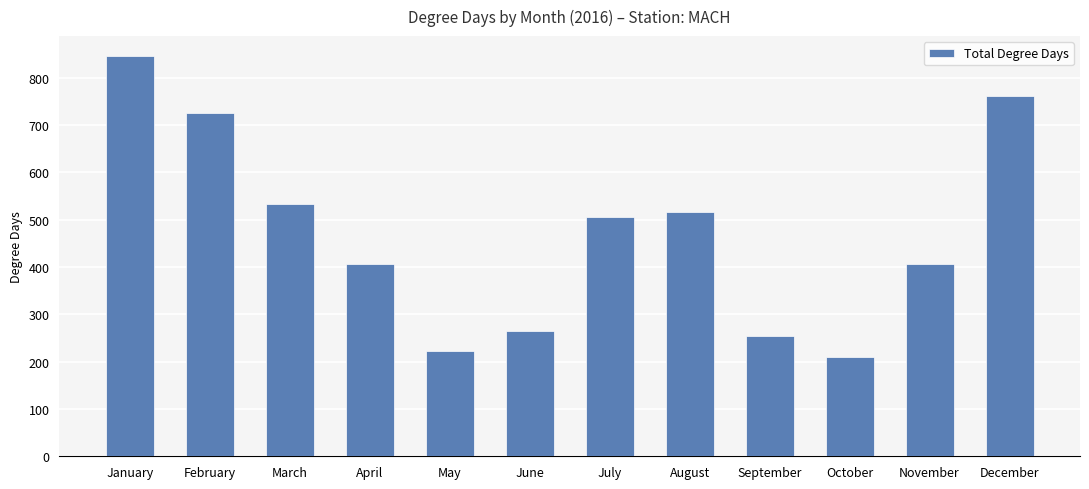

Approximately how many times larger is the value at July compared to February?

0.7